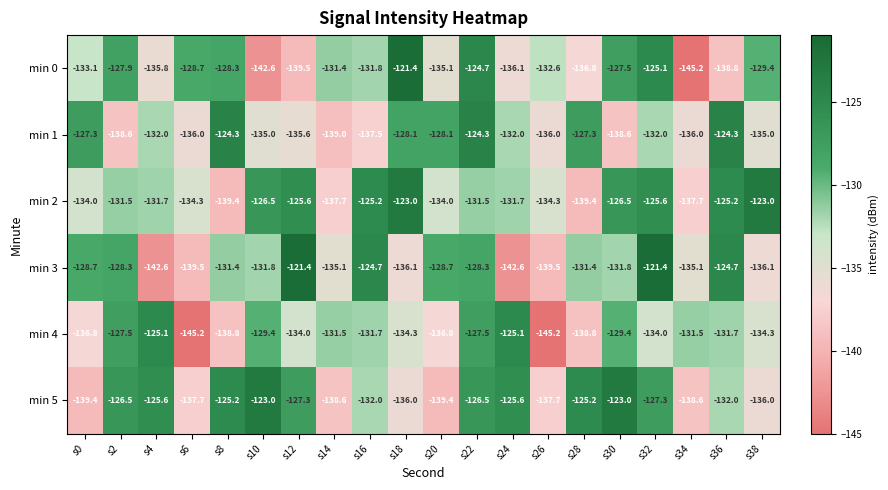

What is the difference between the min 0 values at s6 and s26?

3.9